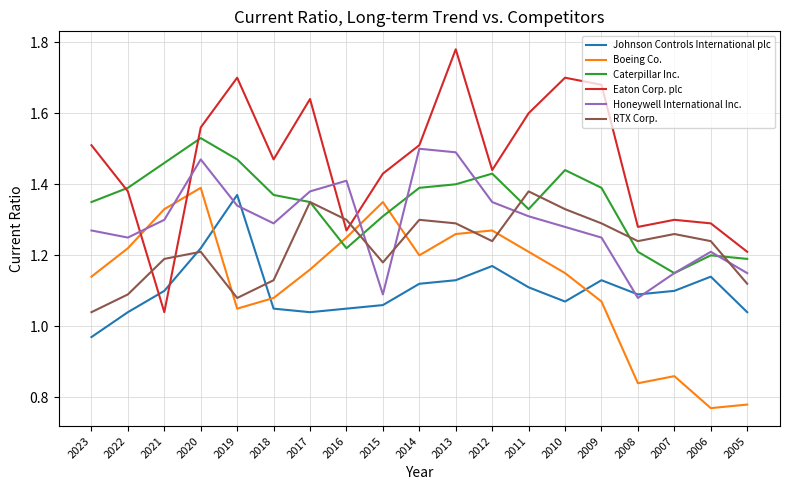

At which label is Boeing Co. closest to 1?

2019